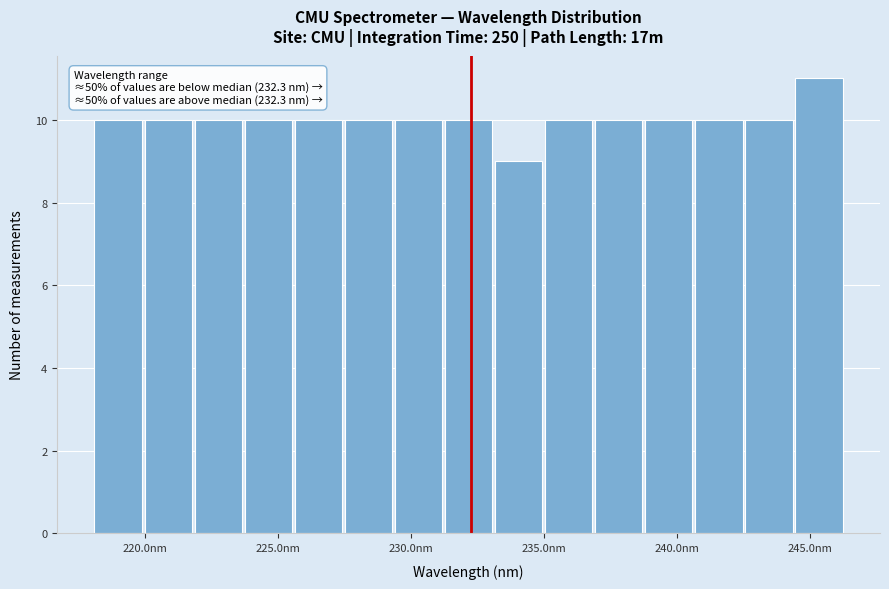

Read against the x-axis, roughly where is the centre of the tallest bar?

245.5